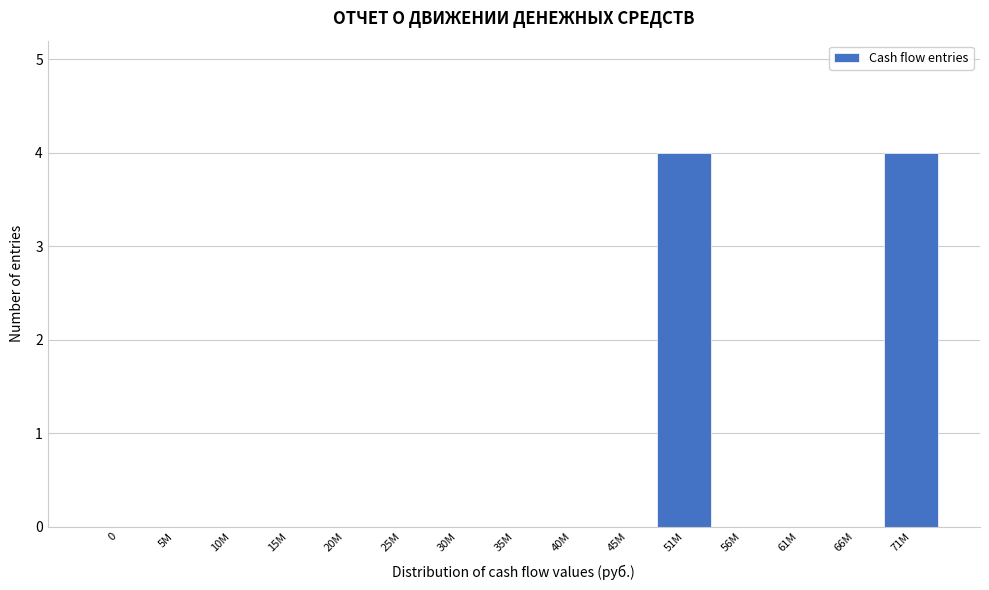

Reading left to right, transcribe all the data shown in this chart.

0=0	5M=0	10M=0	15M=0	20M=0	25M=0	30M=0	35M=0	40M=0	45M=0	51M=4	56M=0	61M=0	66M=0	71M=4